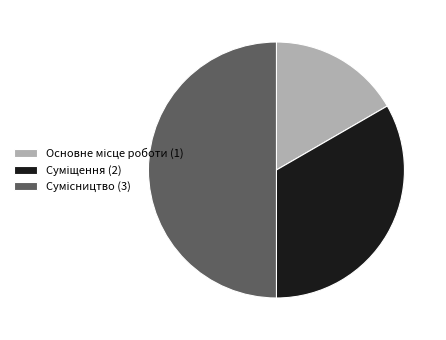

How many segments does this pie chart have?

3